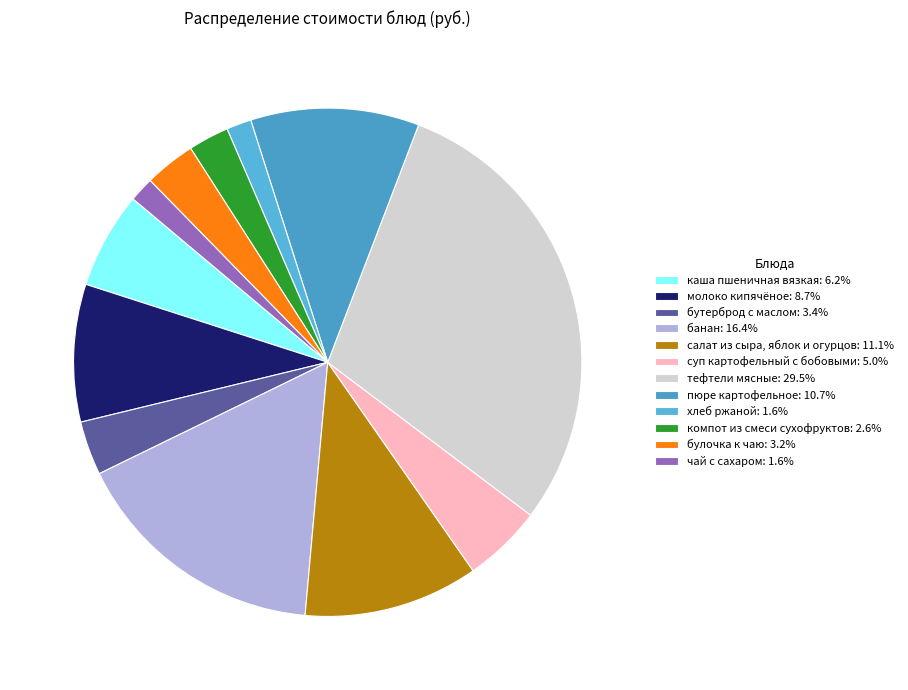

The бутерброд с маслом slice represents 3% of the pie. True or false?

True